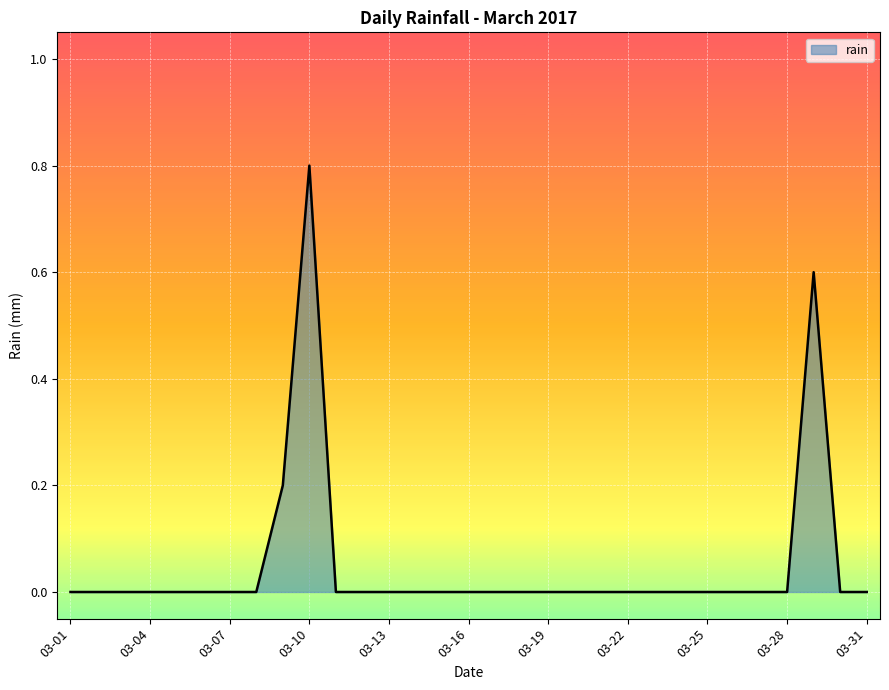

What is the difference between the maximum and minimum values?

0.8